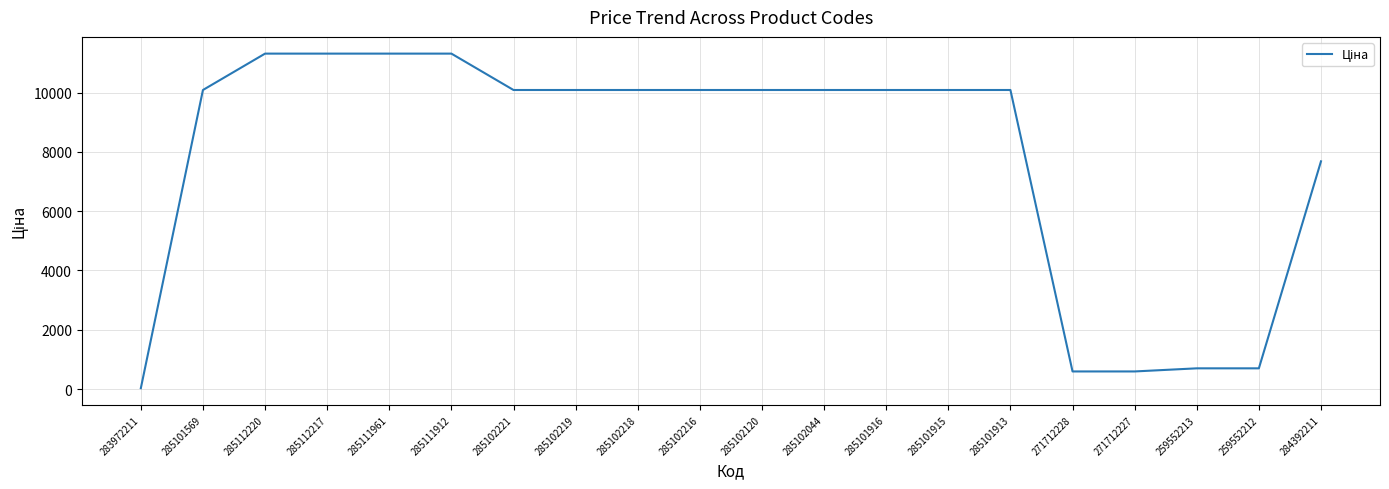

The value at 285111912 is 3990.5. True or false?

False